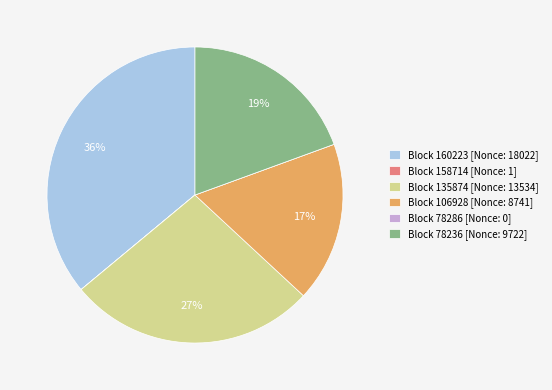

Between Block 160223 [Nonce: 18022] and Block 78236 [Nonce: 9722], which is larger?

Block 160223 [Nonce: 18022]